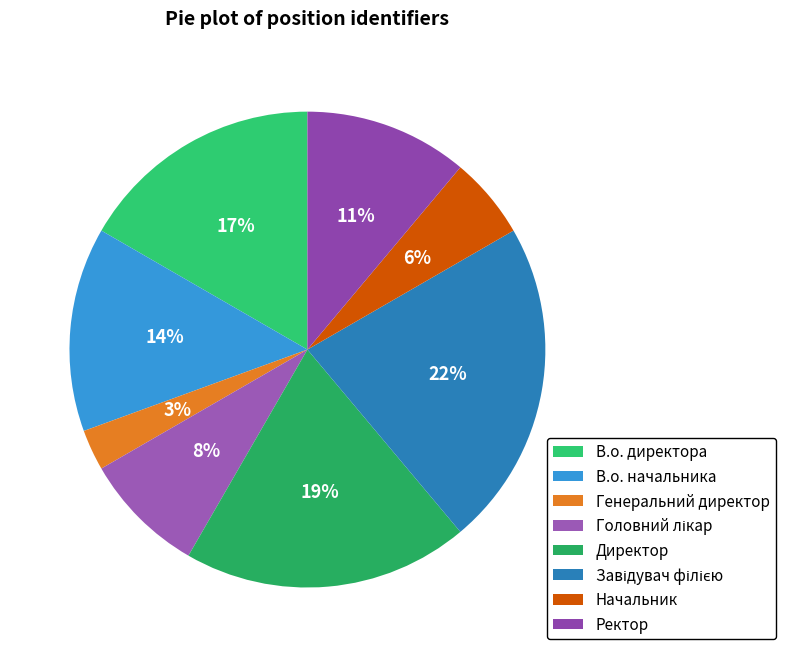

The Директор slice represents 19% of the pie. True or false?

True